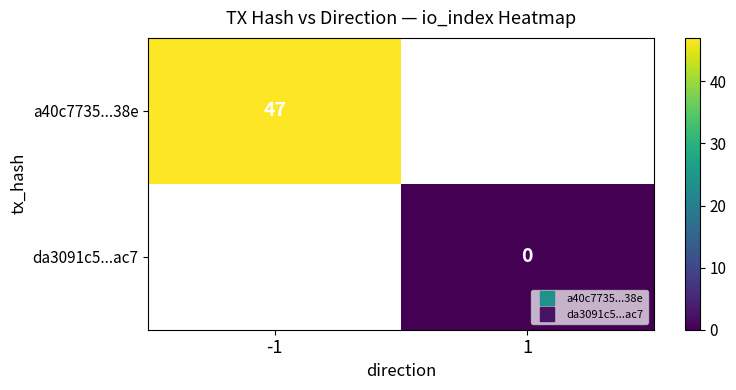

Which label corresponds to the largest value in the chart?

-1